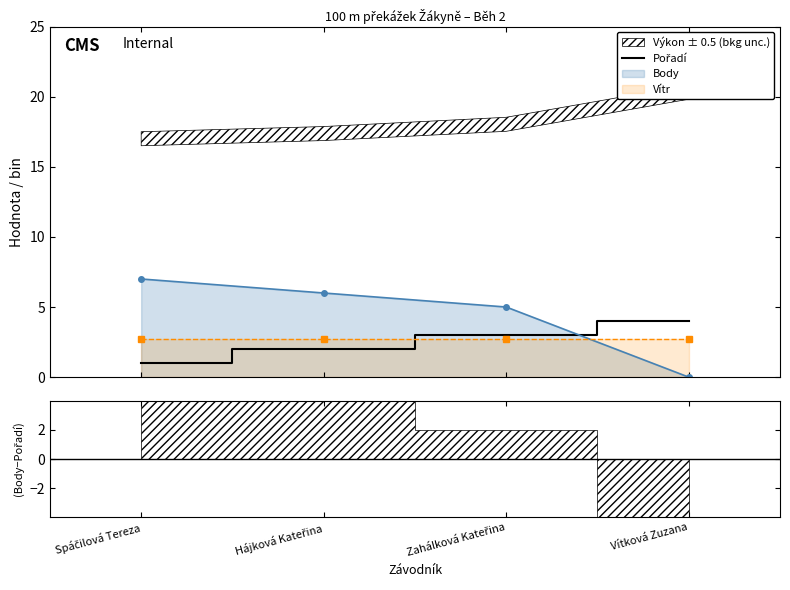

Is it true that the value at Hájková Kateřina is 2?

True